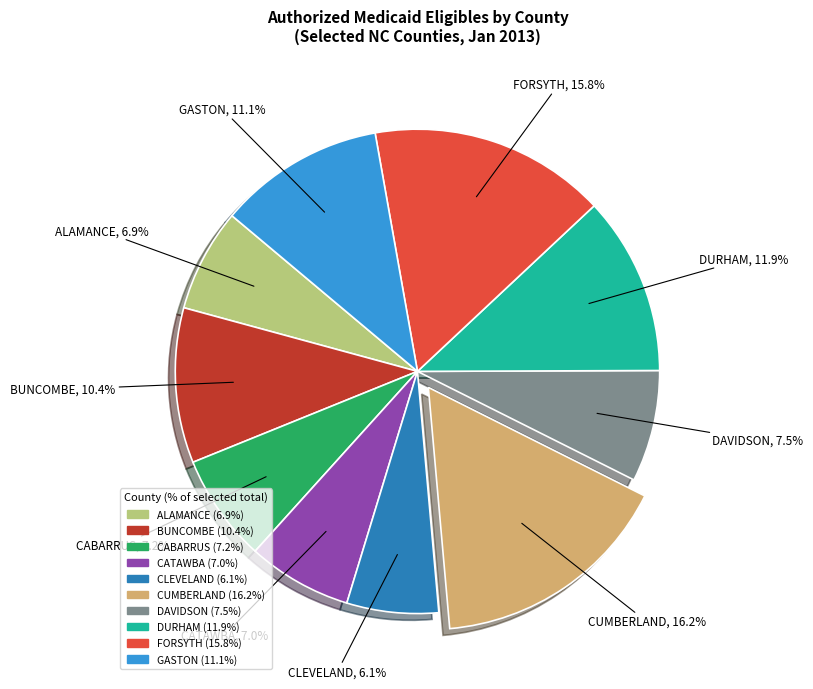

Does any single category account for the majority?

No